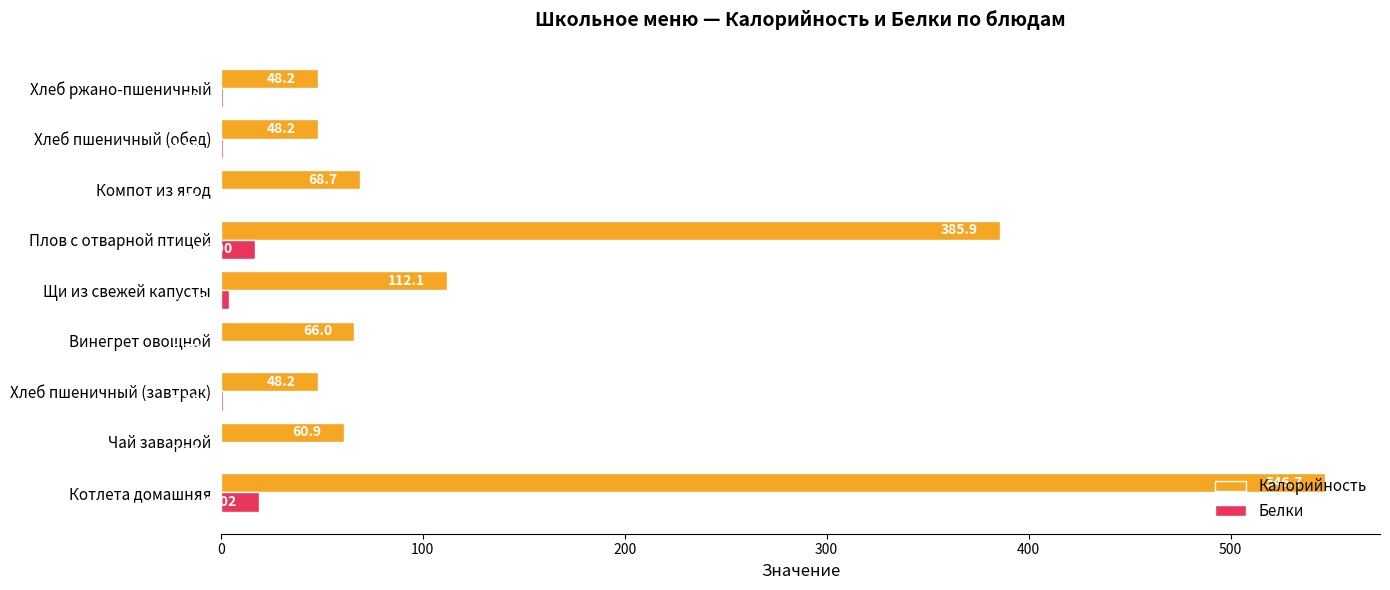

What is the sum of the Калорийность values at Хлеб пшеничный (завтрак) and Котлета домашняя?

594.9